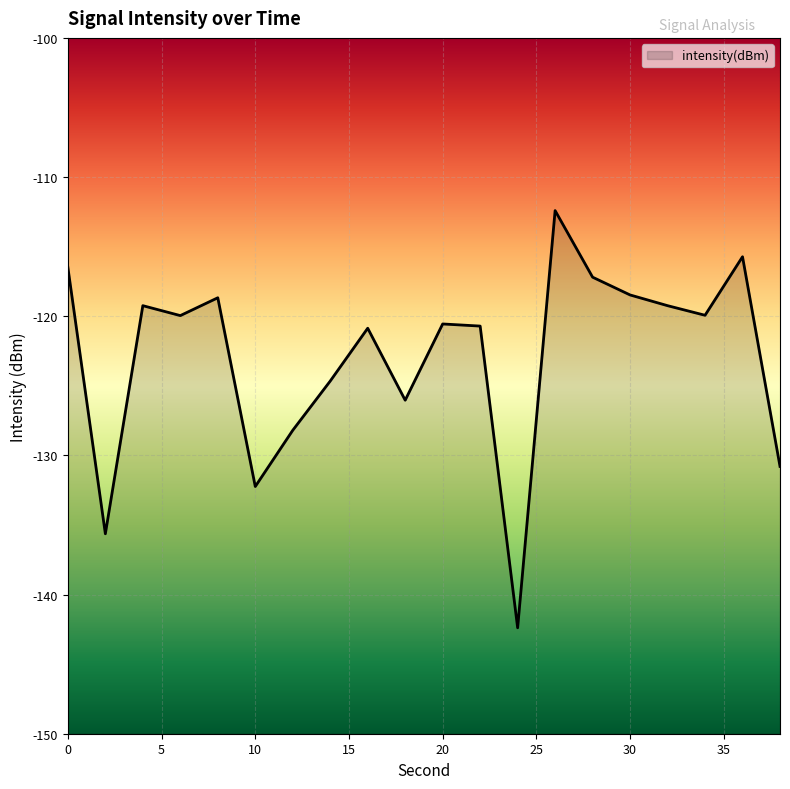

What is the minimum value shown in the chart?

-142.4